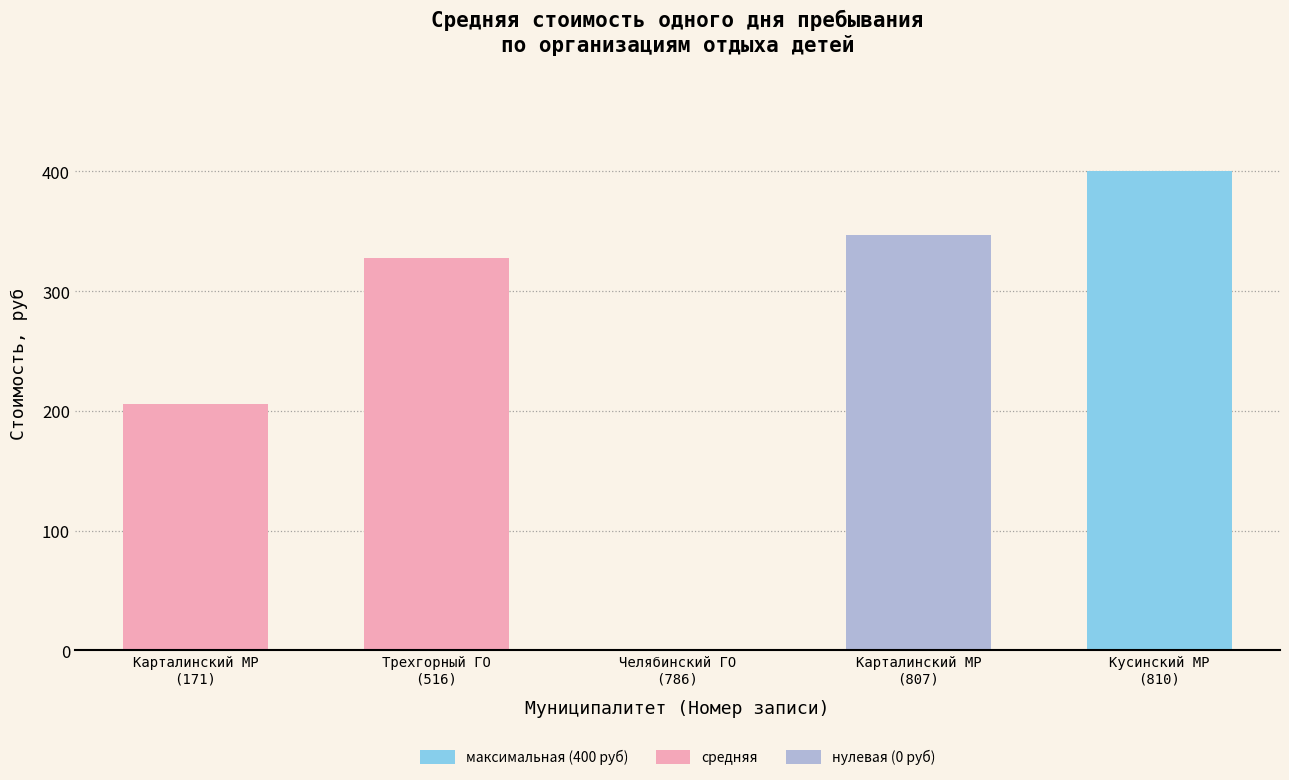

Where is the data nearest to the value 200?

Карталинский МР
(171)